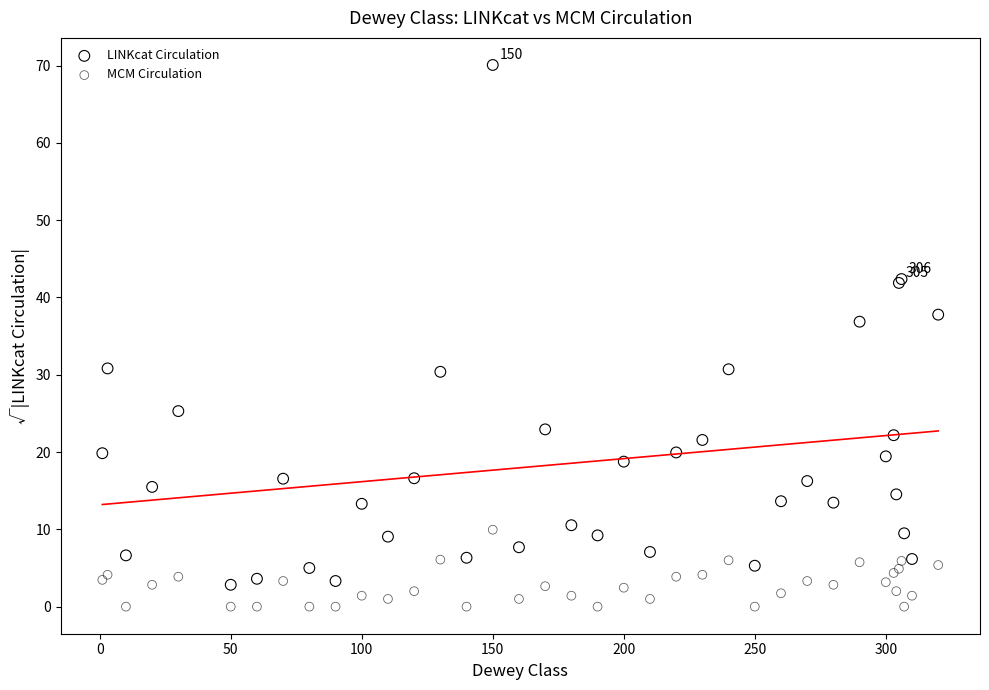

Which series has the largest Y range (max minus min)?

LINKcat Circulation